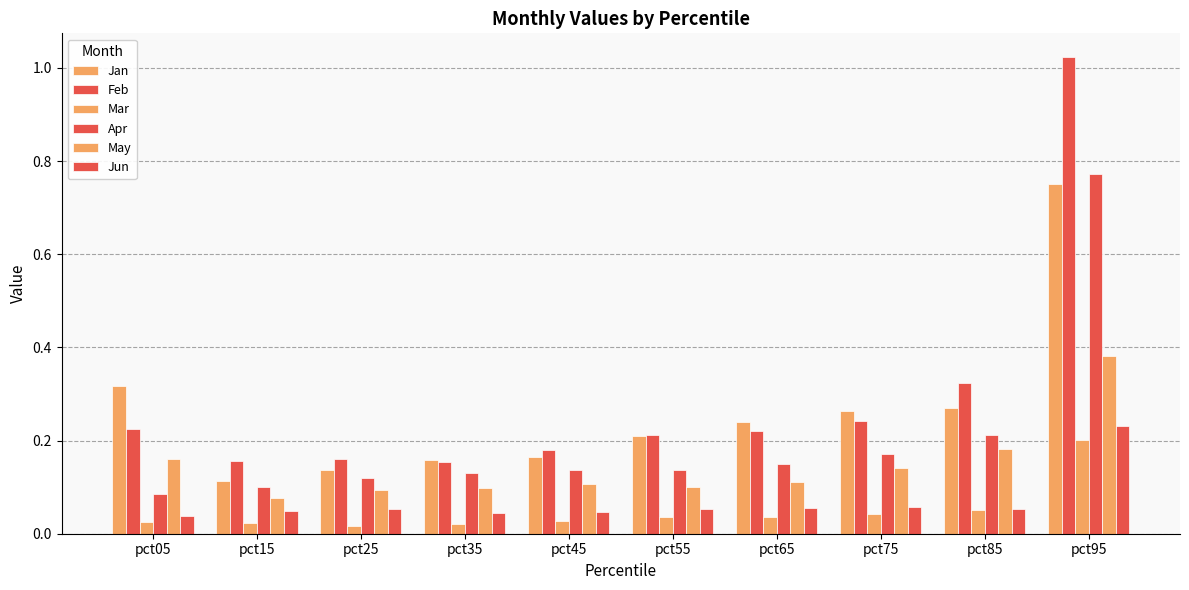

What is the spread (max minus min) of values at pct45?

0.2